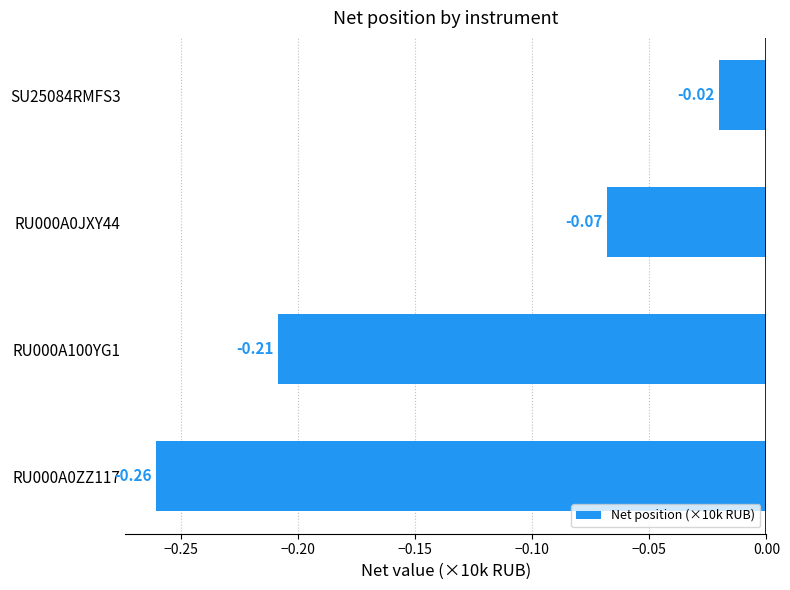

Between SU25084RMFS3 and RU000A0JXY44, which is larger?

SU25084RMFS3